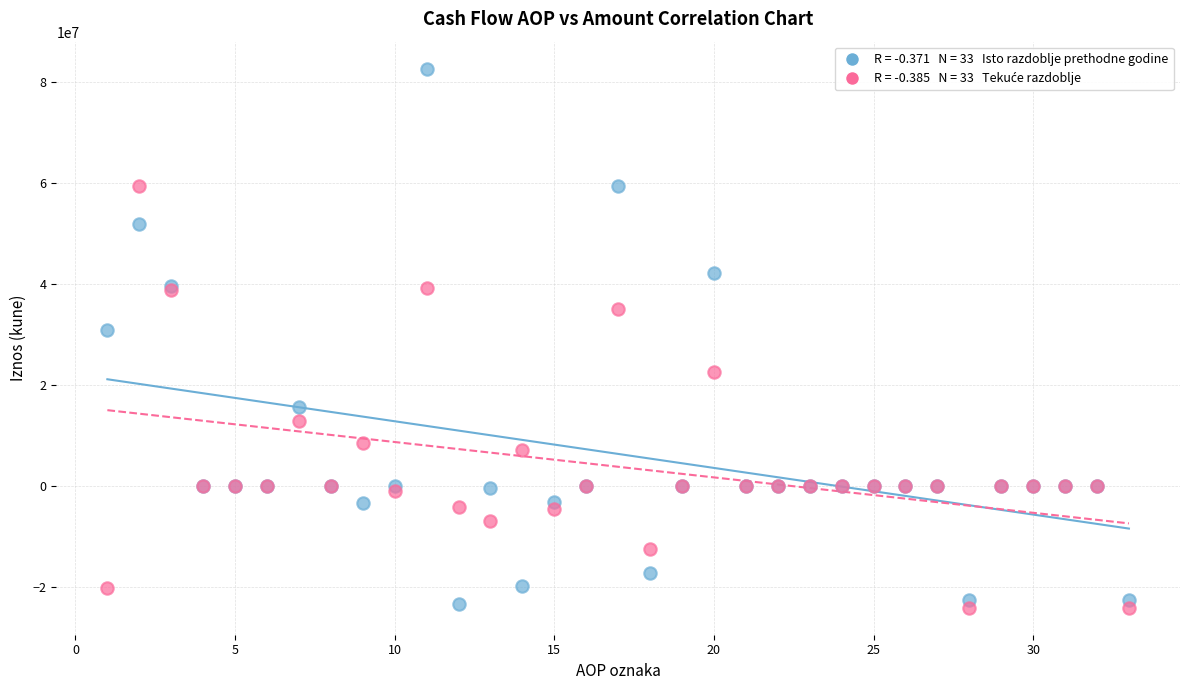

Across all series, what Y value is closest to 29271592?

30825232